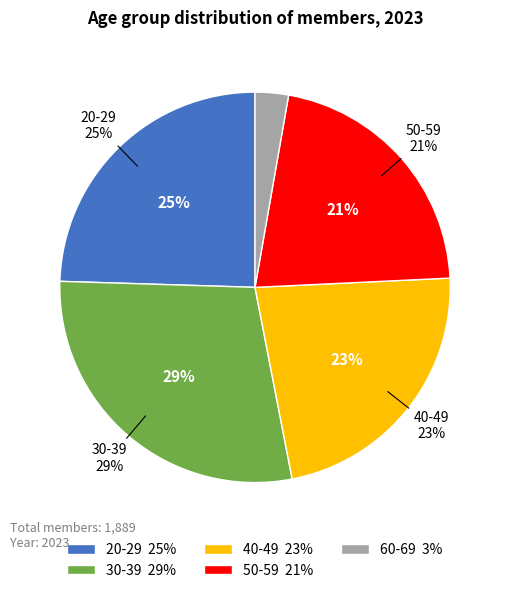

True or false: 2021 accounts for 21% of the total.

False